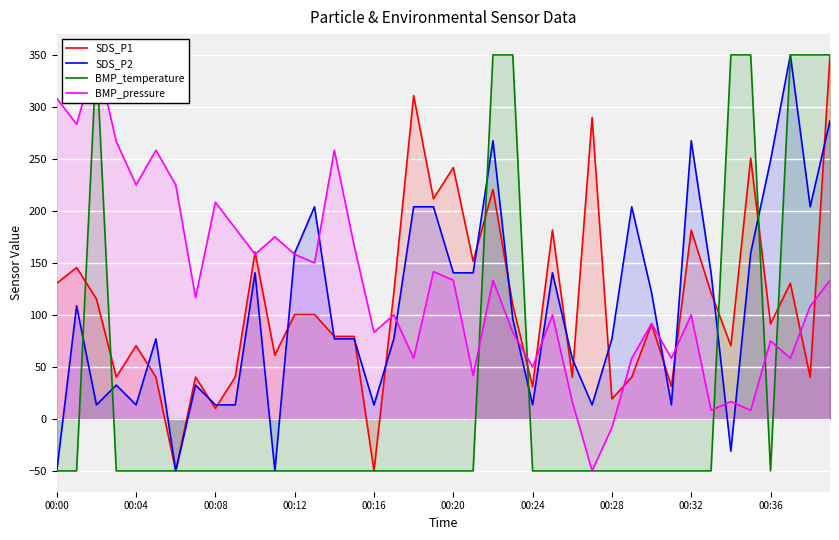

How many data points in SDS_P2 are less than 96?

20